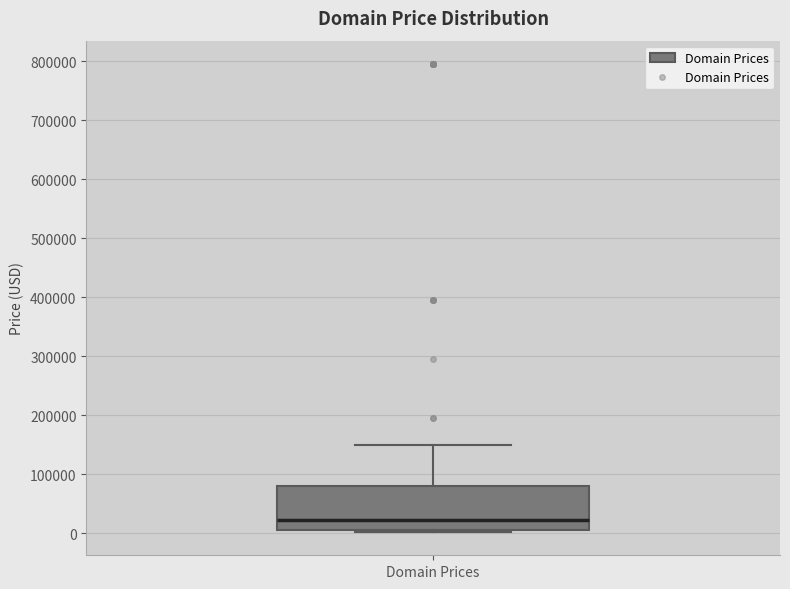

Transcribe this box plot: give where the median line is, the range the box spans, and where the two whiskers end, as read against the y-axis. The values are not printed on the chart, so give them approximately, as read against the axis.

median 20000, box 0 to 80000, whiskers 0 to 150000